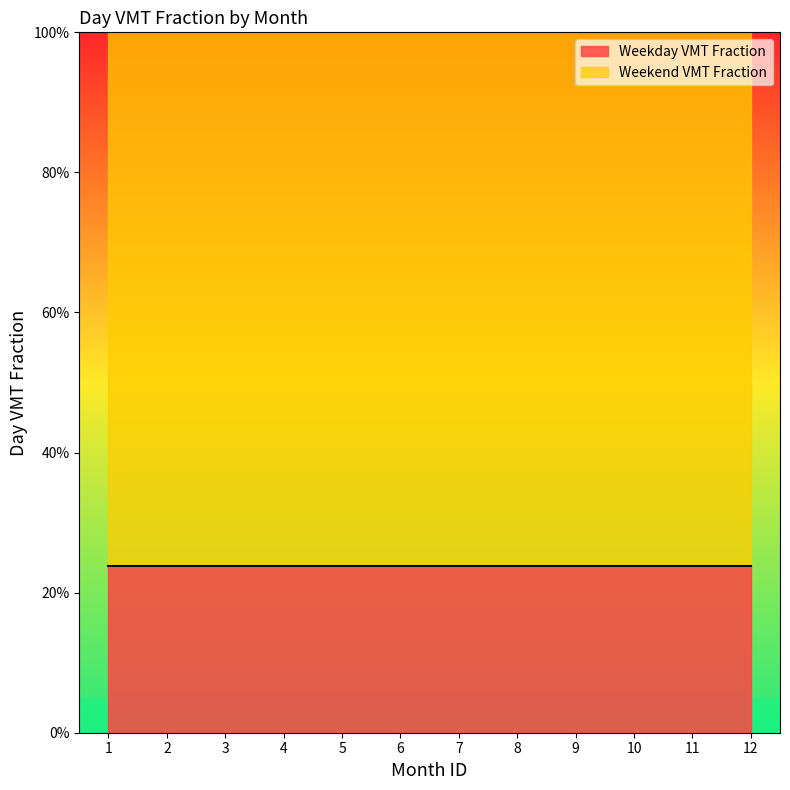

True or false: Weekday VMT Fraction has more than 1 interior local peaks.

False